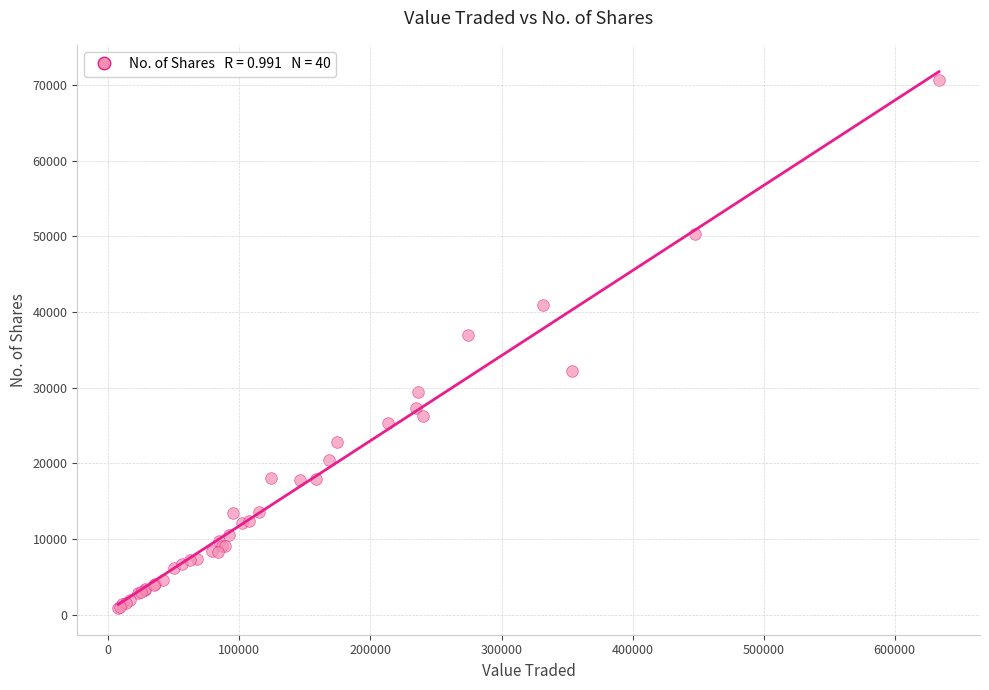

What Y value in the scatter plot is closest to 35796?

36930